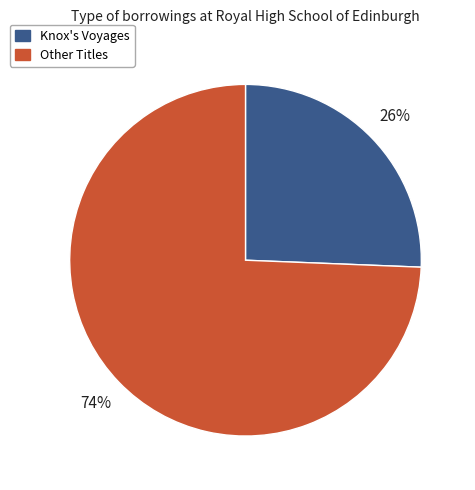

What is the smallest slice in the pie chart?

Knox's Voyages